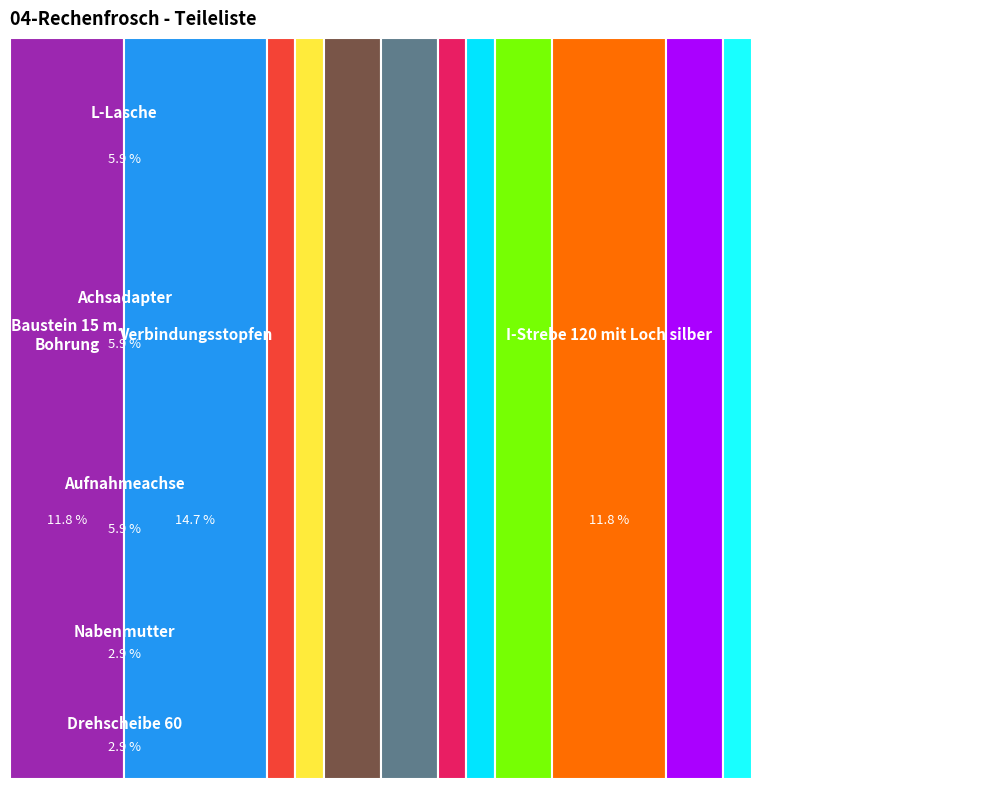

Is it true that Achsadapter is 6% of the pie?

True